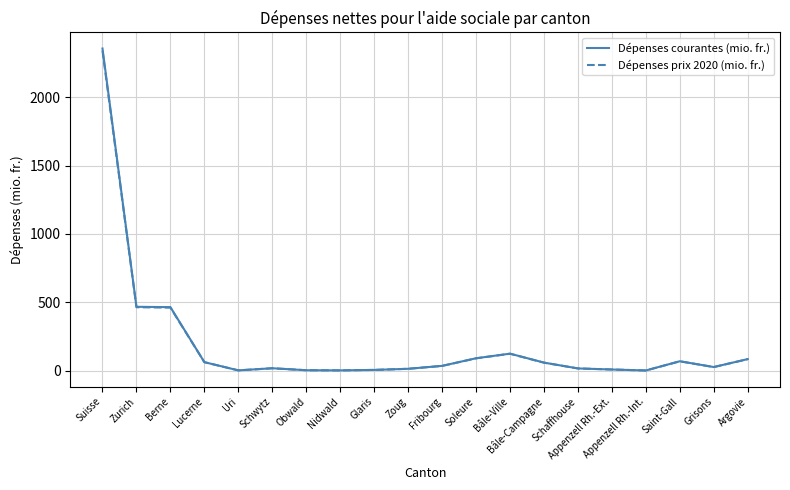

What is the highest value of the Dépenses prix 2020 (mio. fr.) series?

2340.5